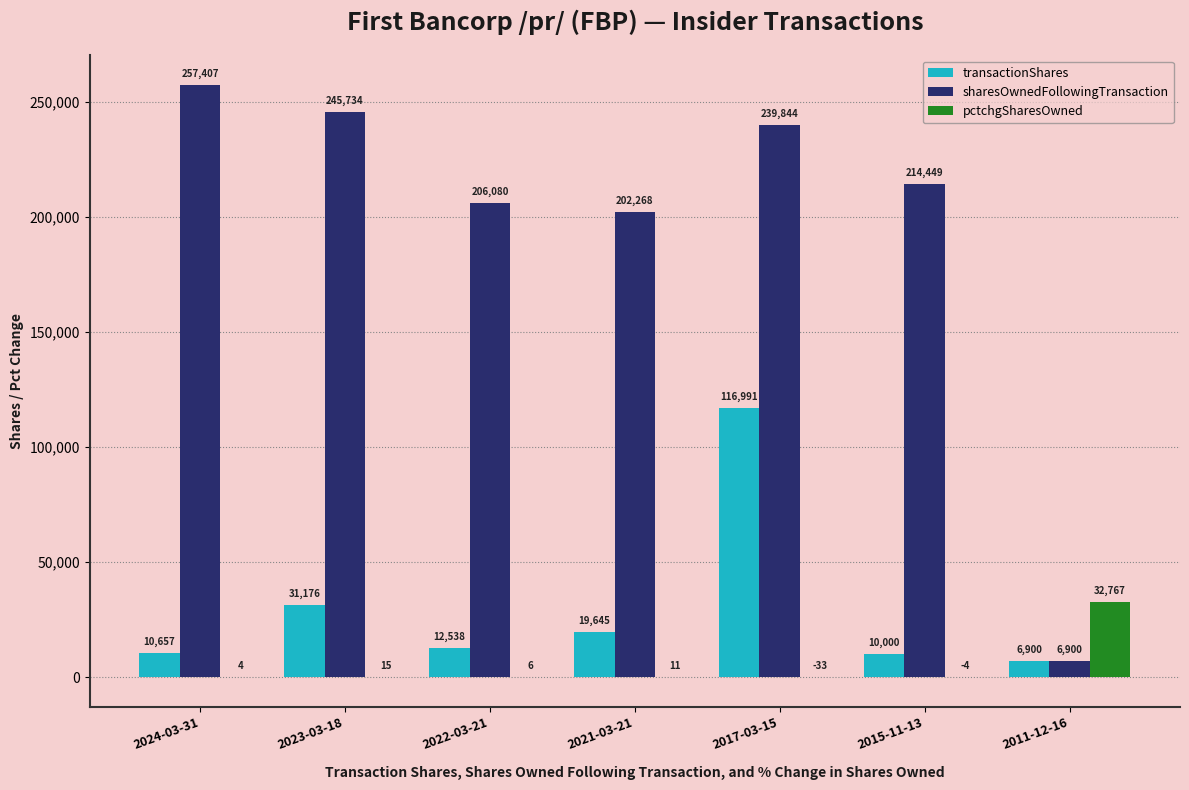

Which category has the highest value in the pctchgSharesOwned series?

2011-12-16